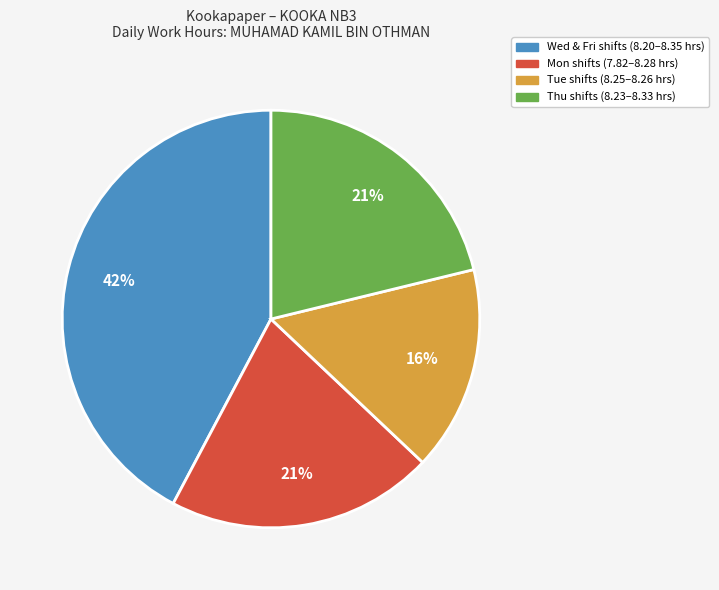

Does any single category account for the majority?

No